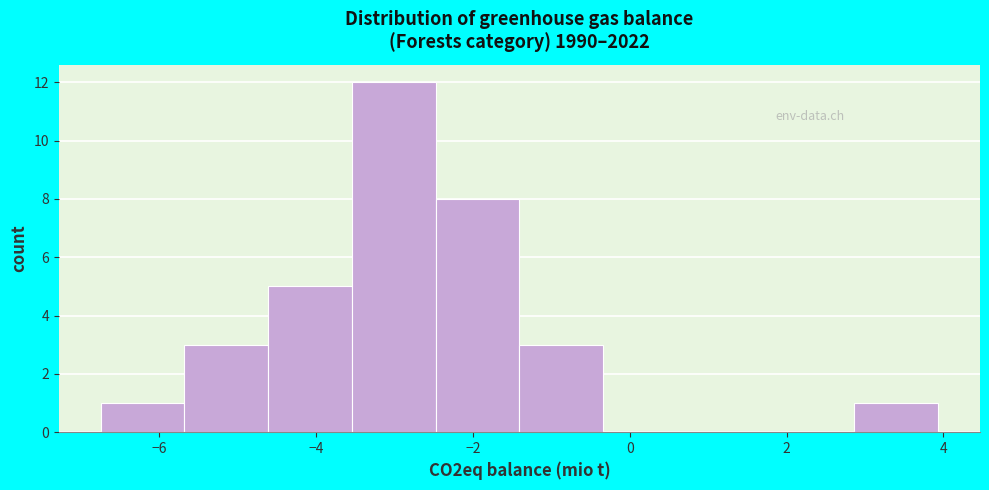

Reading left to right, transcribe this chart: for each bar, give the range it covers on the x-axis and its height. Neither the bar edges nor the heights are printed on the chart, so give them approximately, as read against the axes.

-6.8 to -5.6: 1
-5.6 to -4.6: 3
-4.6 to -3.6: 5
-3.6 to -2.4: 12
-2.4 to -1.4: 8
-1.4 to -0.4: 3
-0.4 to 0.8: 0
0.8 to 1.8: 0
1.8 to 2.8: 0
2.8 to 4.0: 1